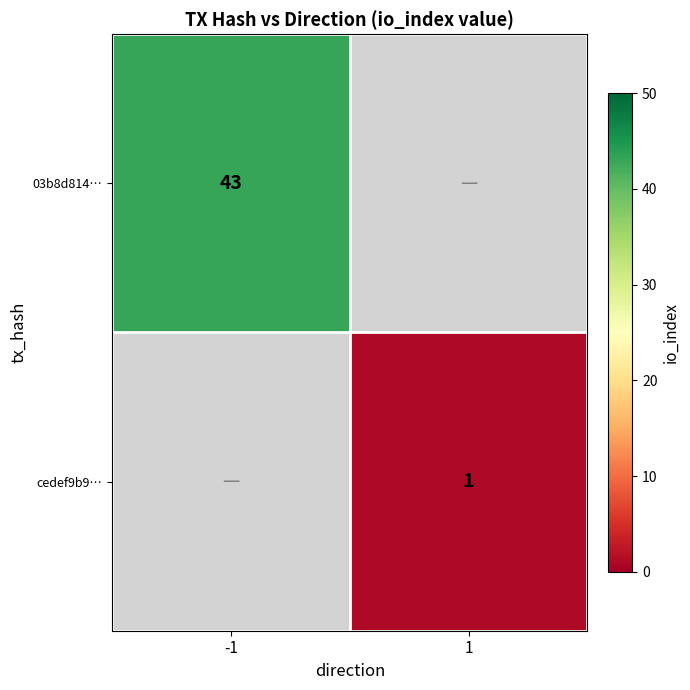

The cedef9b9… series shows 0.3 at 1. True or false?

False